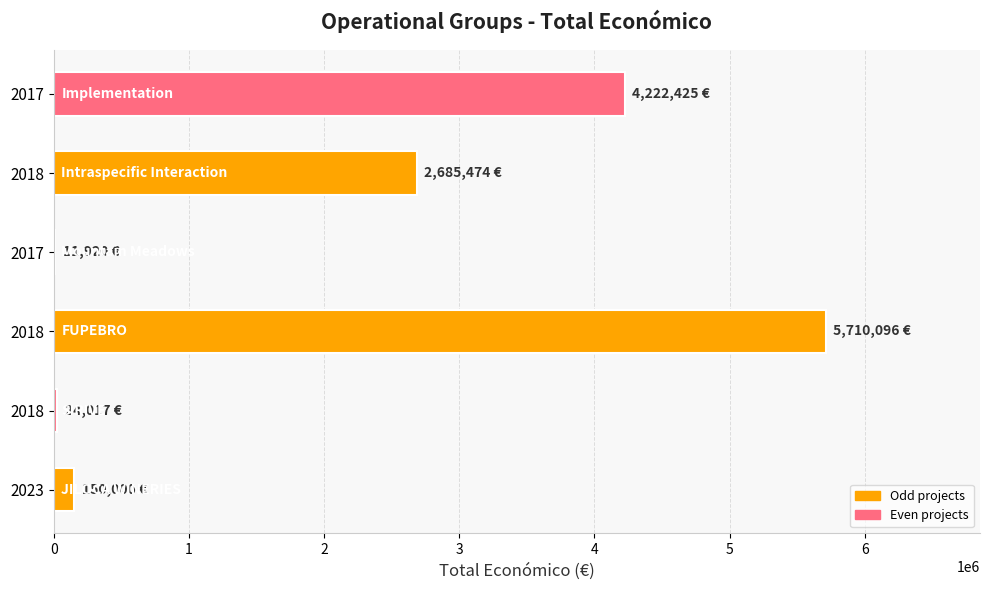

Rank the categories by value from lowest to highest.

2017, 2018, 2023, 2018, 2017, 2018